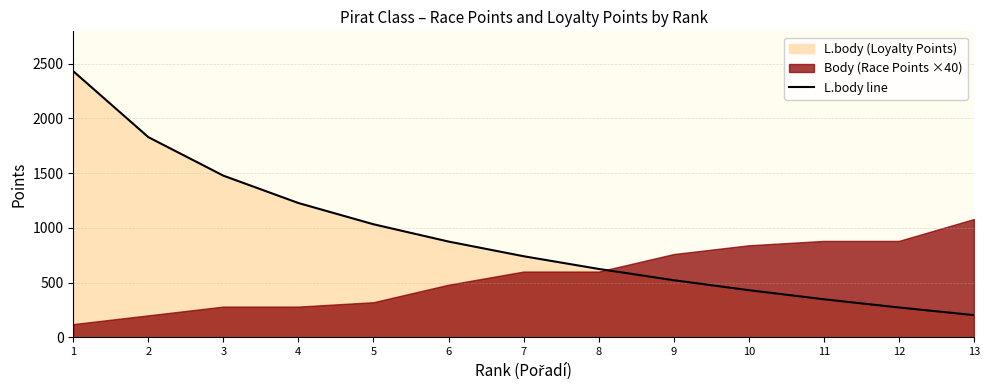

What is the smallest value displayed?

202